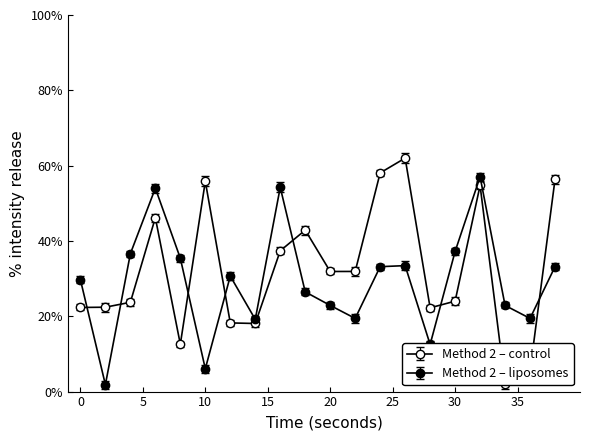

How many data points in Method 2 - liposomes are less than 30?

10